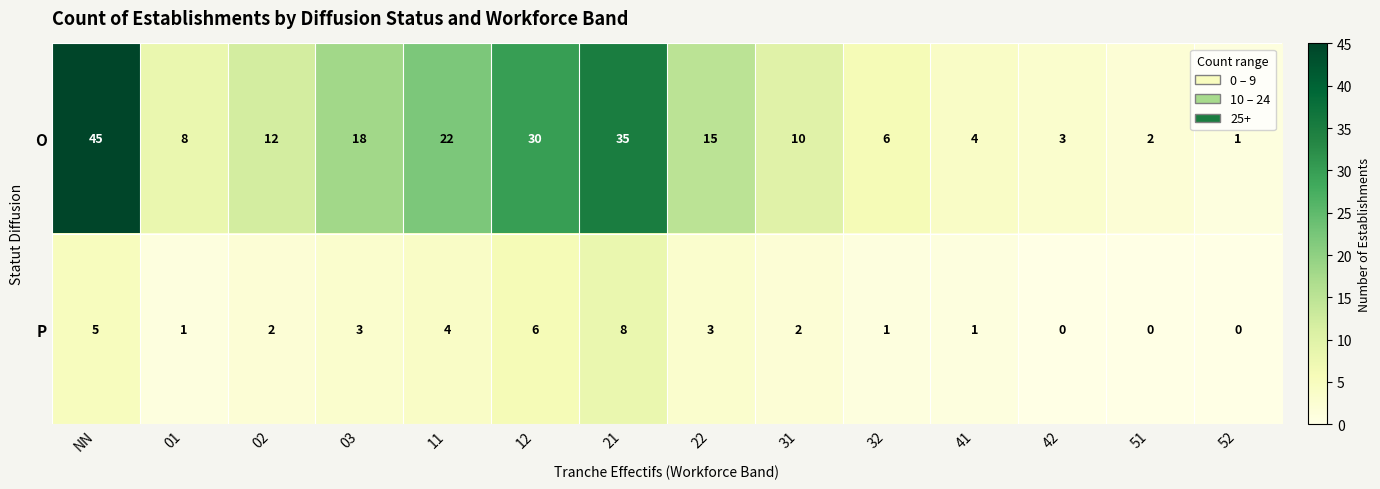

How many categories are shown in the chart?

14